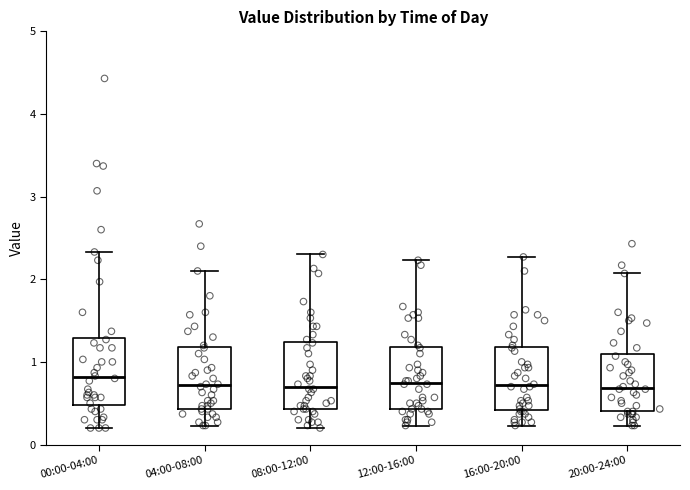

Reading left to right, read every box against the y-axis: the position of its median line, the range the box covers, and the ends of its whiskers. The values are not printed on the chart, so give them approximately, as read against the axis.

00:00-04:00: median 0.8, box 0.5 to 1.3, whiskers 0.2 to 2.3
04:00-08:00: median 0.7, box 0.4 to 1.2, whiskers 0.2 to 2.1
08:00-12:00: median 0.7, box 0.4 to 1.2, whiskers 0.2 to 2.3
12:00-16:00: median 0.8, box 0.4 to 1.2, whiskers 0.2 to 2.2
16:00-20:00: median 0.7, box 0.4 to 1.2, whiskers 0.2 to 2.3
20:00-24:00: median 0.7, box 0.4 to 1.1, whiskers 0.2 to 2.1